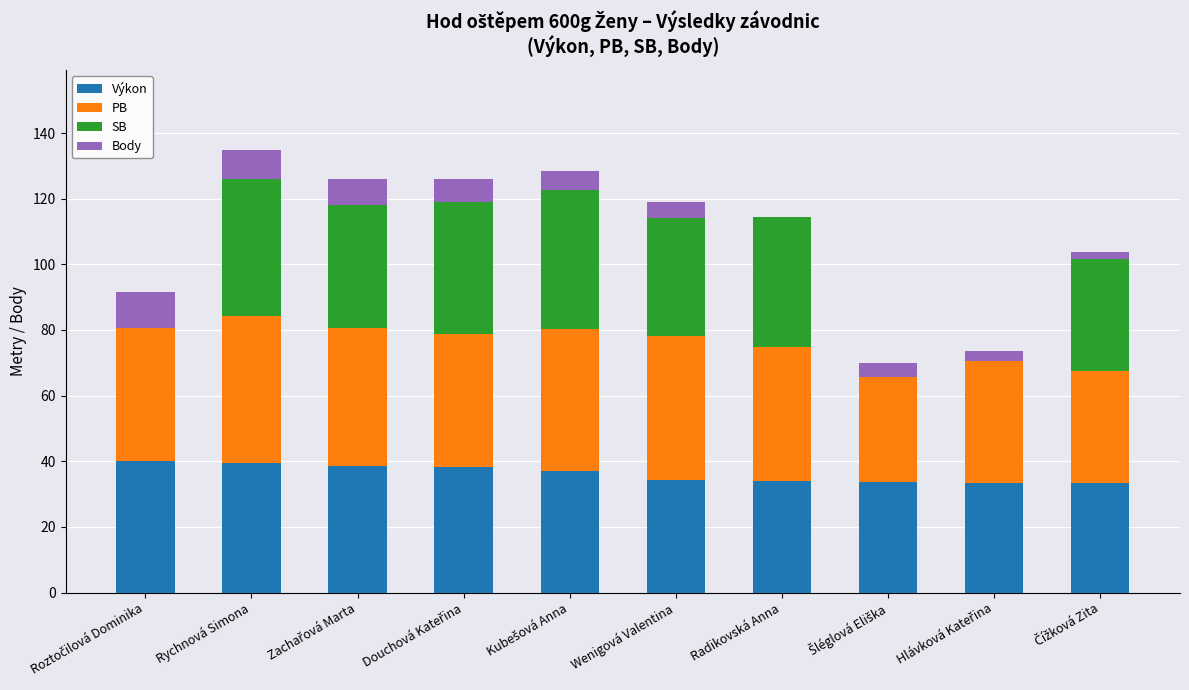

Is it true that Výkon equals 62.0 at Rychnová Simona?

False